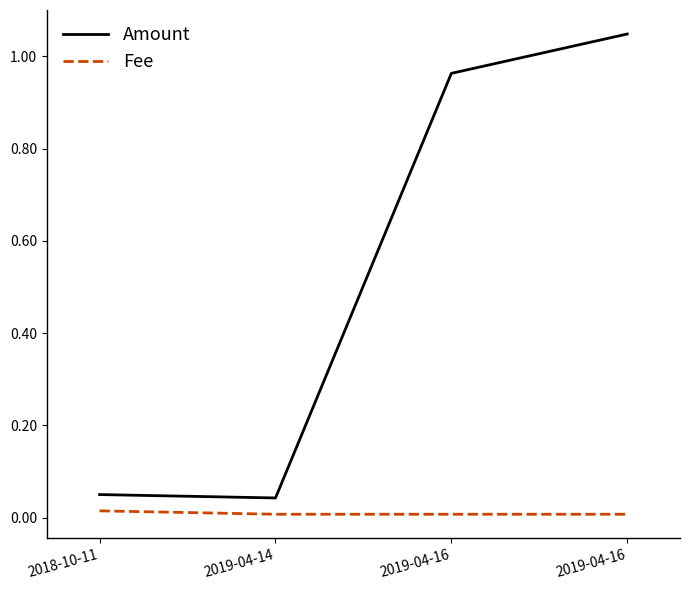

What are all the series names shown in the legend?

Amount, Fee